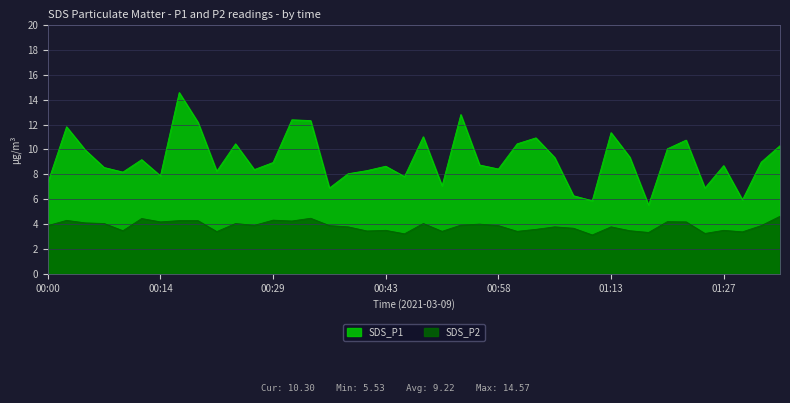

List the series in order of their overall mean, lowest first.

SDS_P2, SDS_P1